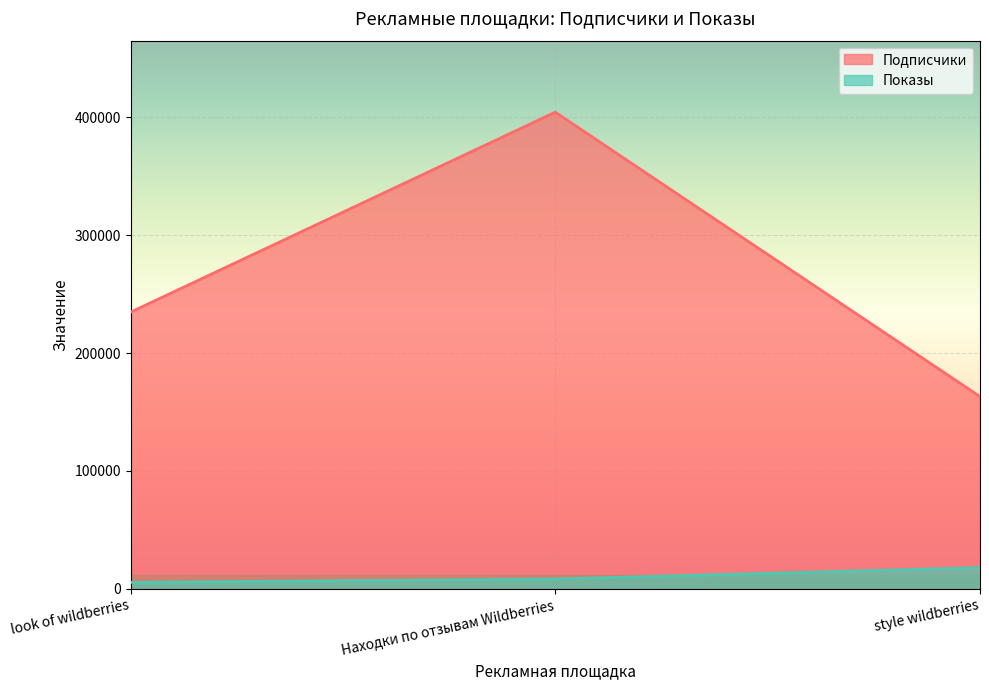

Reading left to right, what are all the values shown in this chart?

Подписчики: look of wildberries=234625	Находки по отзывам Wildberries=404166	style wildberries=163100
Показы: look of wildberries=5553	Находки по отзывам Wildberries=8442	style wildberries=18085